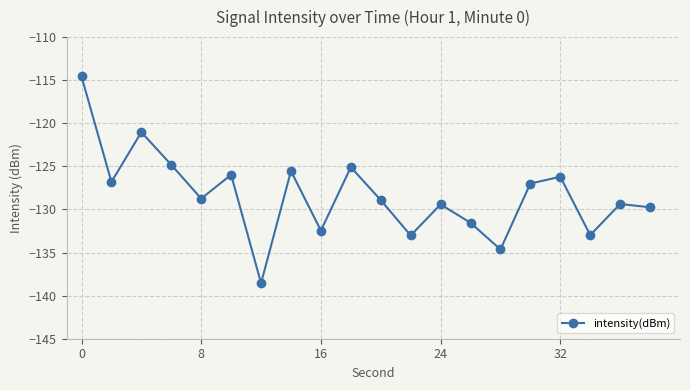

What is the smallest value displayed?

-138.6